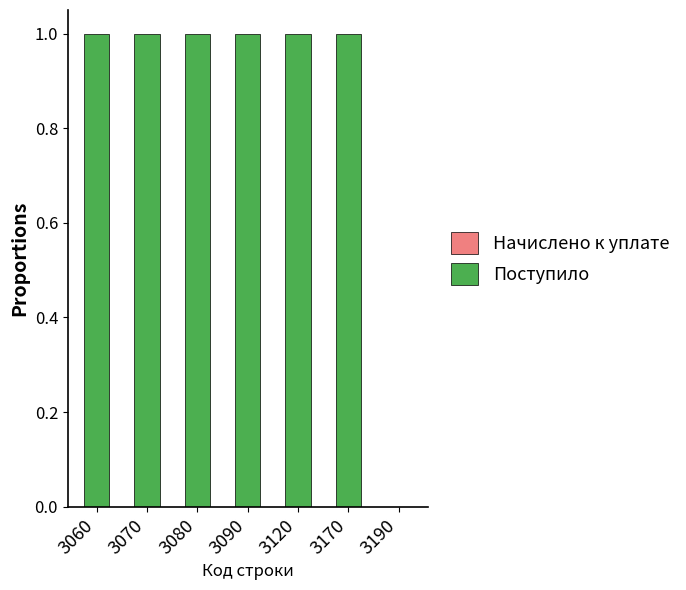

The chart shows a value of 1 at 3120. True or false?

True